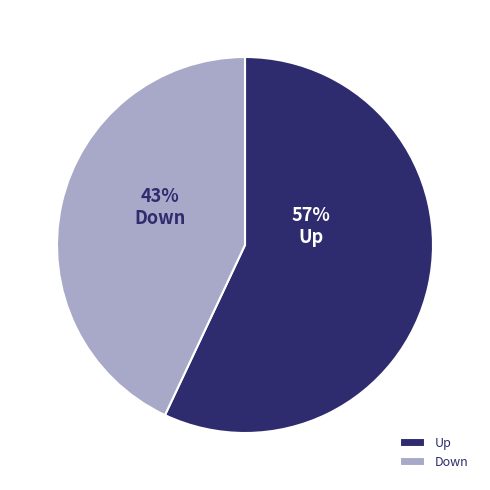

Which slice is the largest?

Up